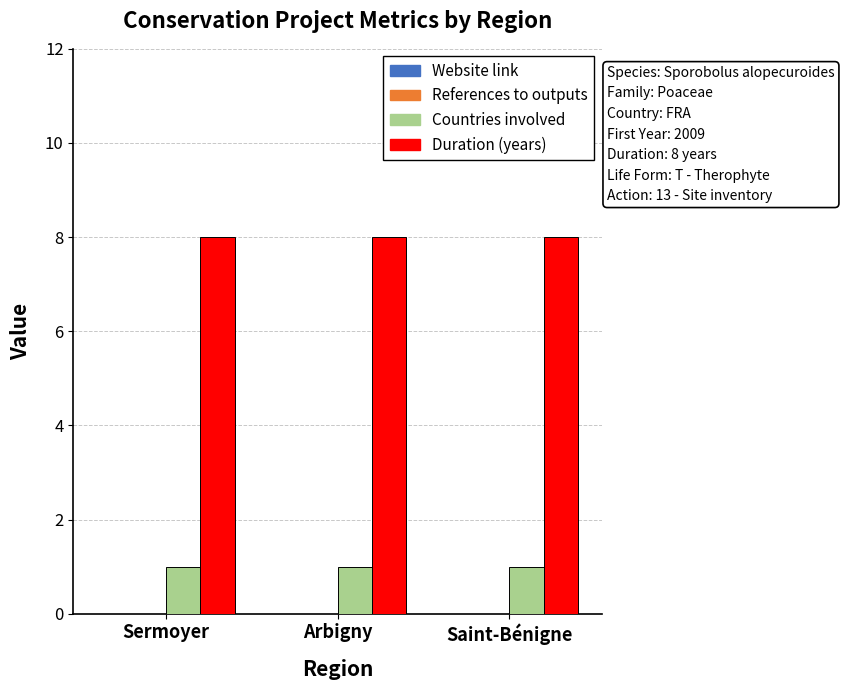

At how many categories does at least one series exceed 6?

3